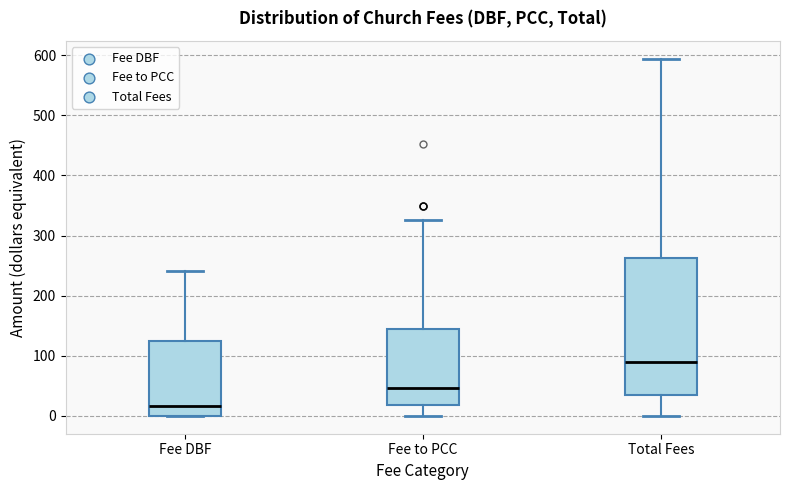

Reading left to right, read every box against the y-axis: the position of its median line, the range the box covers, and the ends of its whiskers. The values are not printed on the chart, so give them approximately, as read against the axis.

Fee DBF: median 20, box 0 to 120, whiskers 0 to 240
Fee to PCC: median 50, box 20 to 140, whiskers 0 to 330
Total Fees: median 90, box 30 to 260, whiskers 0 to 590